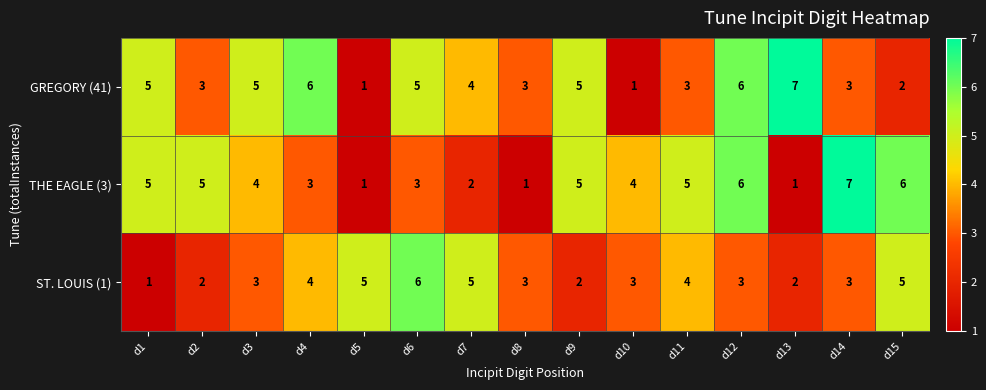

At which label does THE EAGLE (3) reach its peak?

d14